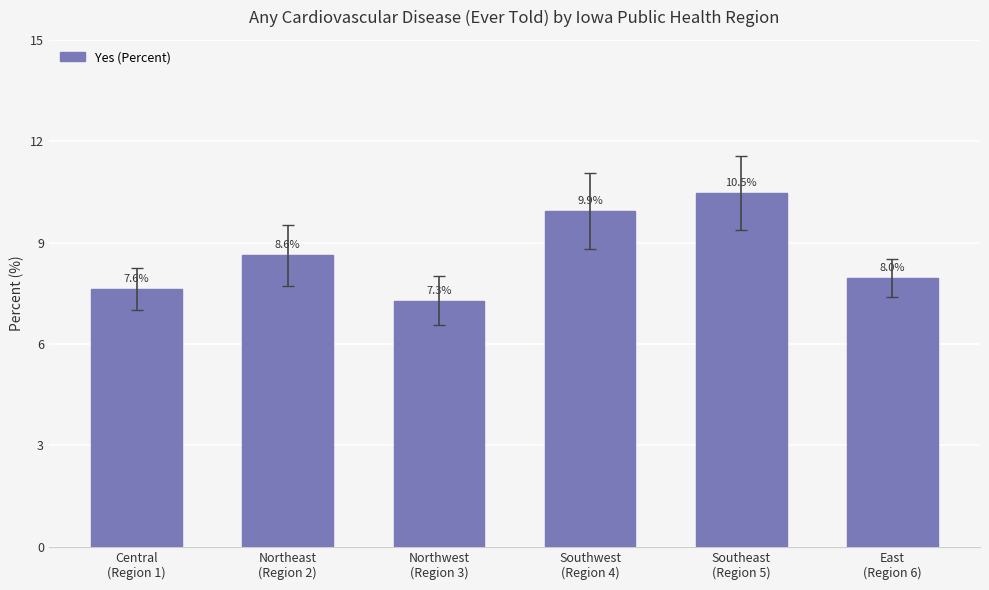

What position from the right is Northeast
(Region 2)?

5